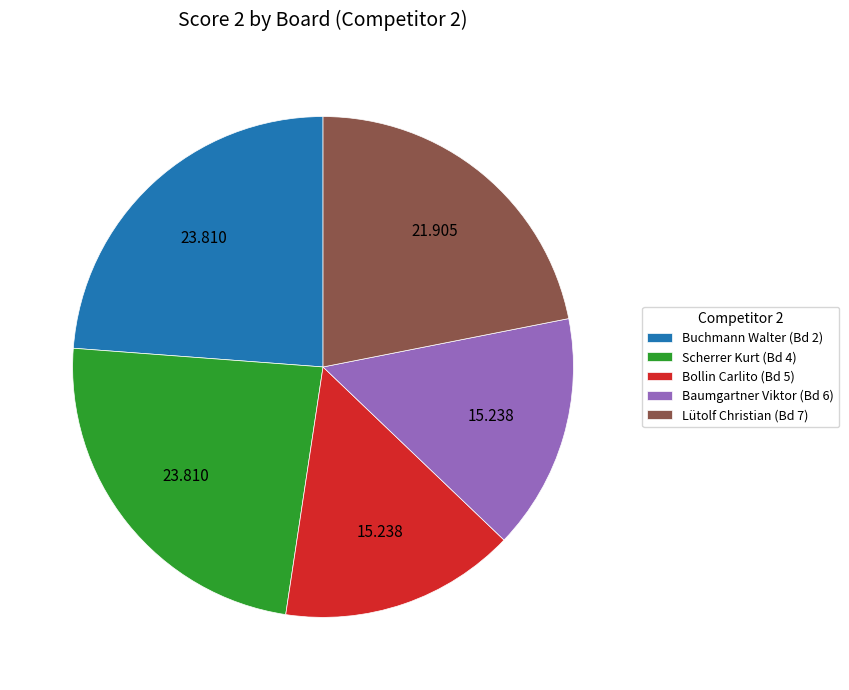

Do Bollin Carlito (Bd 5) and Scherrer Kurt (Bd 4) together represent more than half of the pie?

No